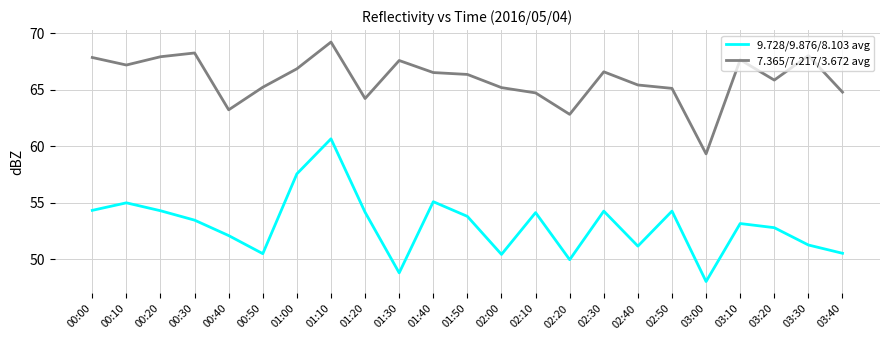

How many lines are shown in the chart?

2